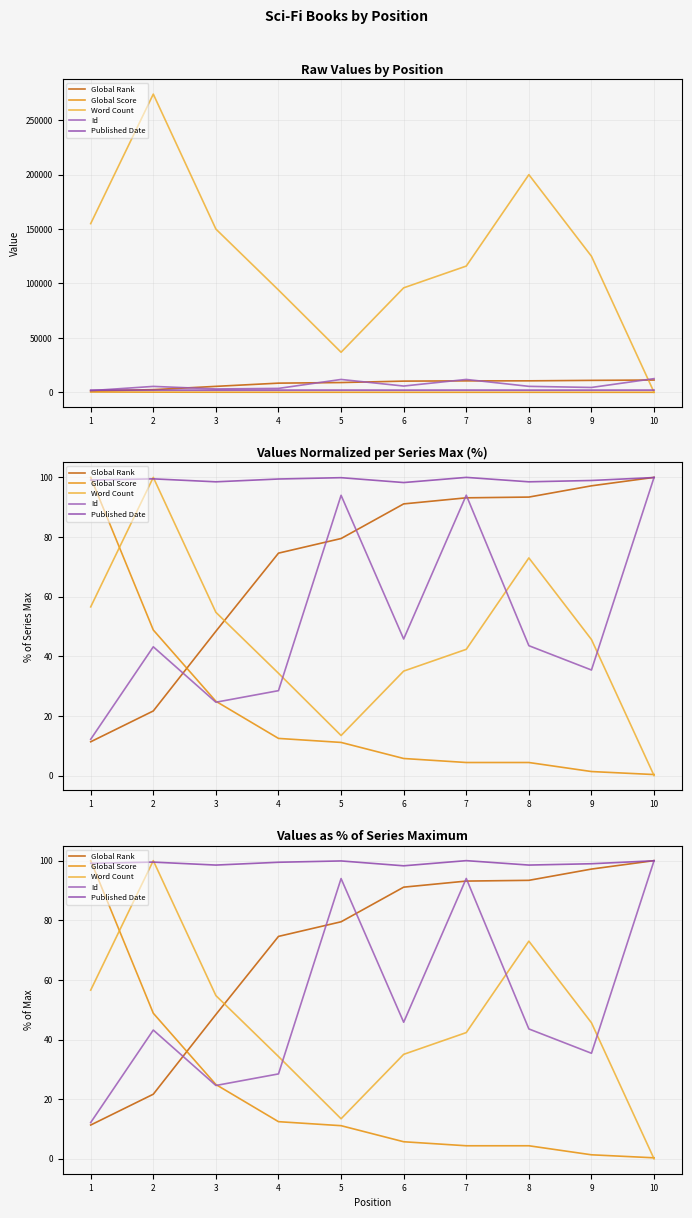

Reading right to left, extract all data points from this chart.

Global Rank: 10=100.0	9=97.2	8=93.4	7=93.1	6=91.1	5=79.5	4=74.6	3=48.4	2=21.7	1=11.3
Global Score: 10=0.3	9=1.3	8=4.4	7=4.4	6=5.7	5=11.1	4=12.5	3=24.9	2=48.8	1=100.0
Word Count: 10=0.0	9=45.6	8=73.0	7=42.3	6=35.0	5=13.4	4=34.3	3=54.7	2=100.0	1=56.6
Id: 10=100.0	9=35.4	8=43.6	7=94.0	6=45.8	5=94.0	4=28.5	3=24.6	2=43.2	1=12.2
Published Date: 10=100.0	9=99.0	8=98.5	7=100.0	6=98.3	5=99.9	4=99.5	3=98.5	2=99.5	1=99.1